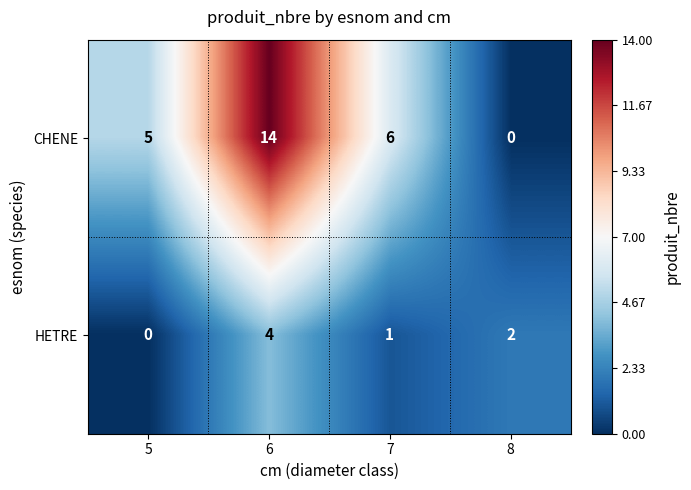

The HETRE series shows 3 at 8. True or false?

False